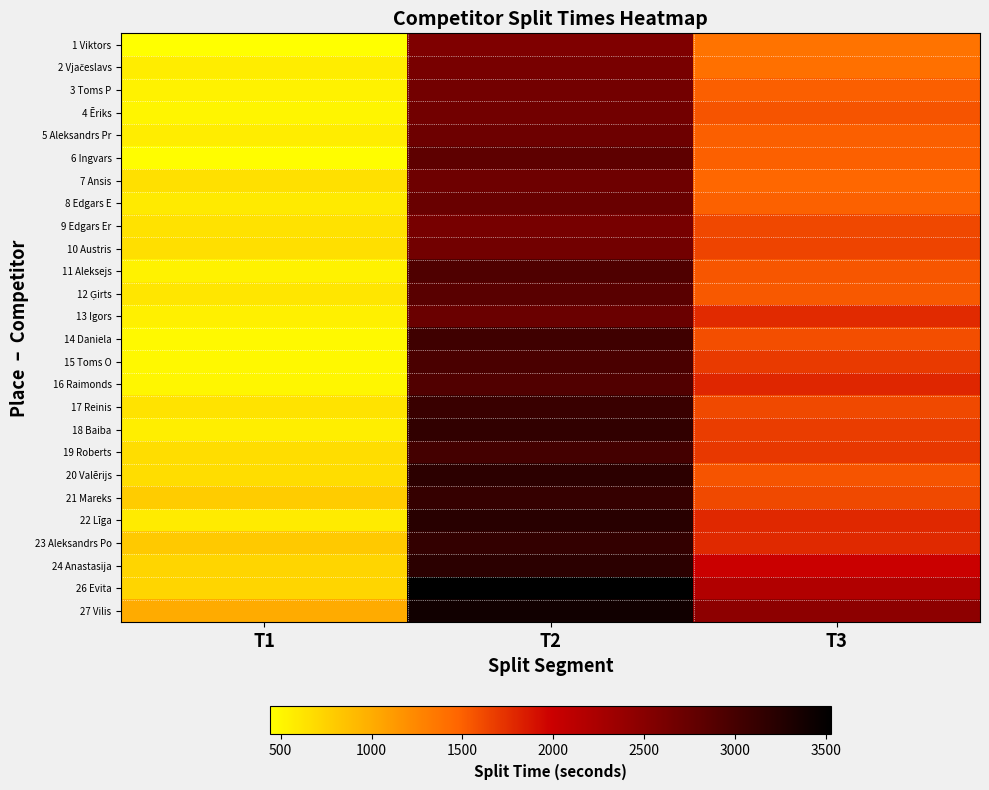

What is the spread (max minus min) of values at T1?

569